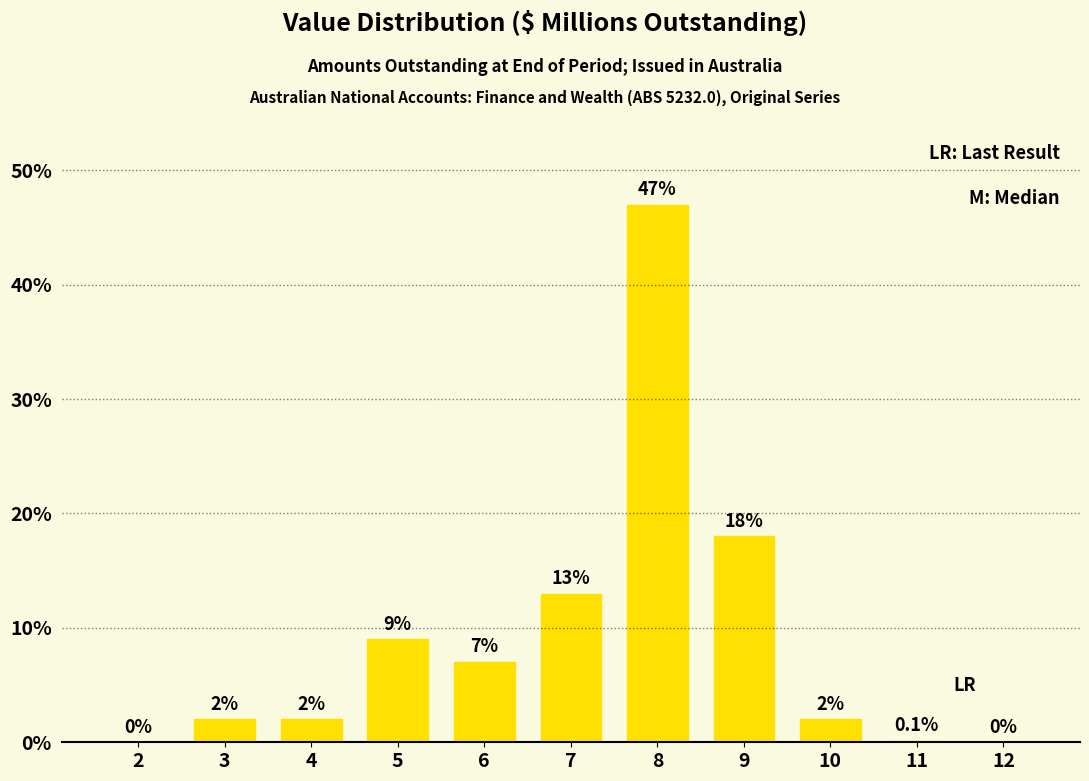

Reading right to left, extract all data points from this chart.

12=0.0	11=0.1	10=2.0	9=18.0	8=47.0	7=13.0	6=7.0	5=9.0	4=2.0	3=2.0	2=0.0